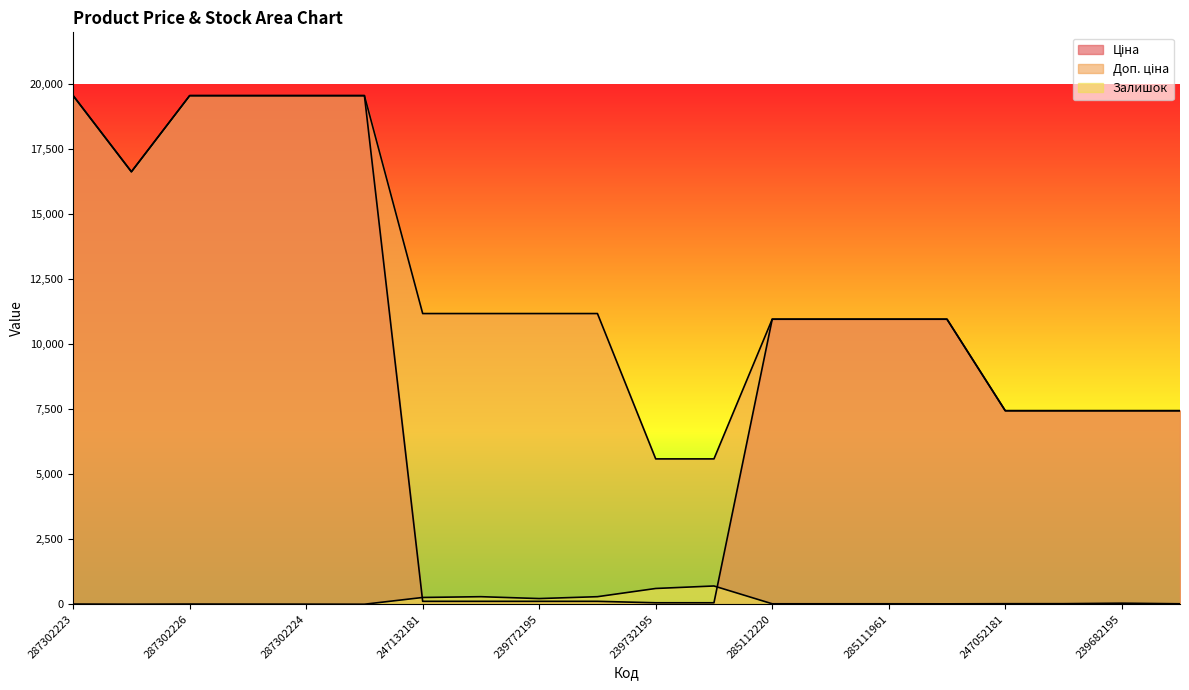

Rank the series by their average value, from lowest to highest.

Залишок, Ціна, Доп. ціна